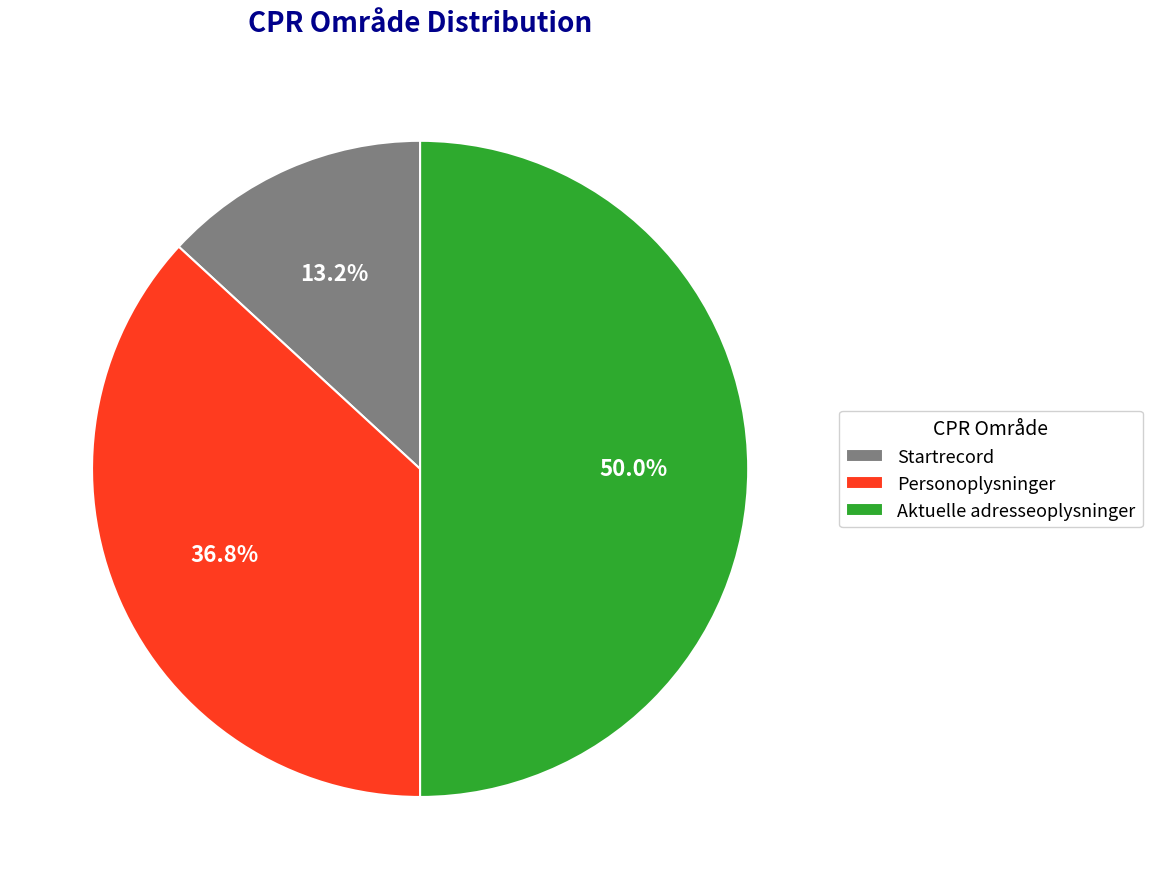

To the nearest percent, what is the difference between the largest and smallest slice percentages?

37%